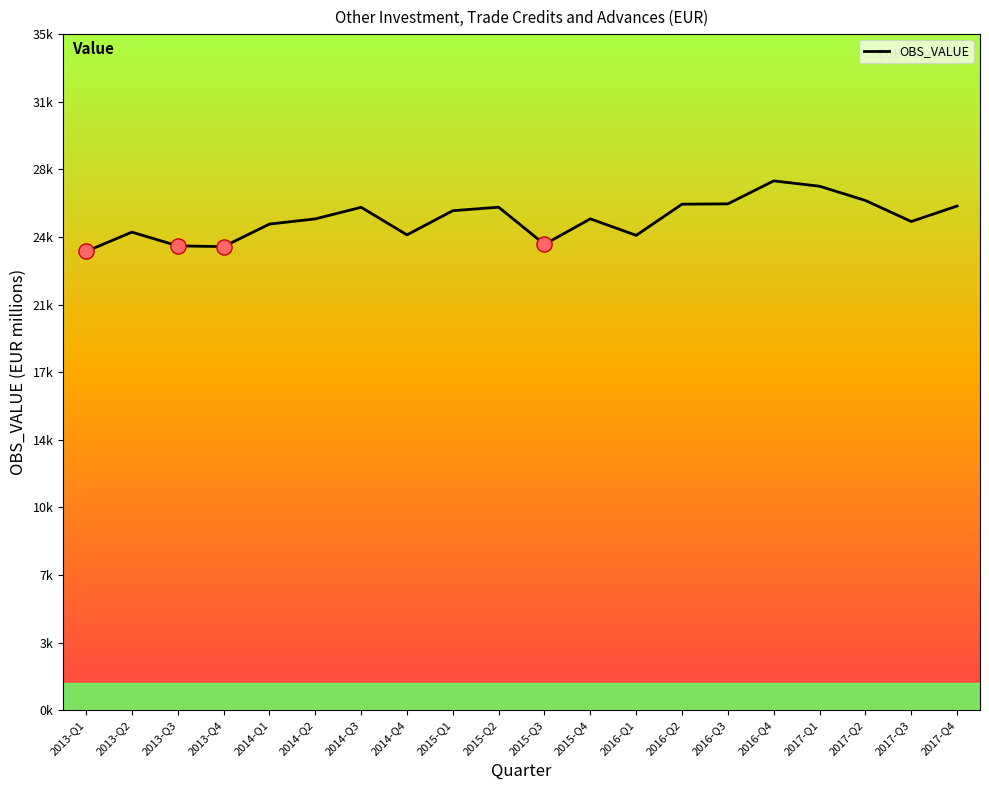

Is this an area chart (filled region under the line)?

No